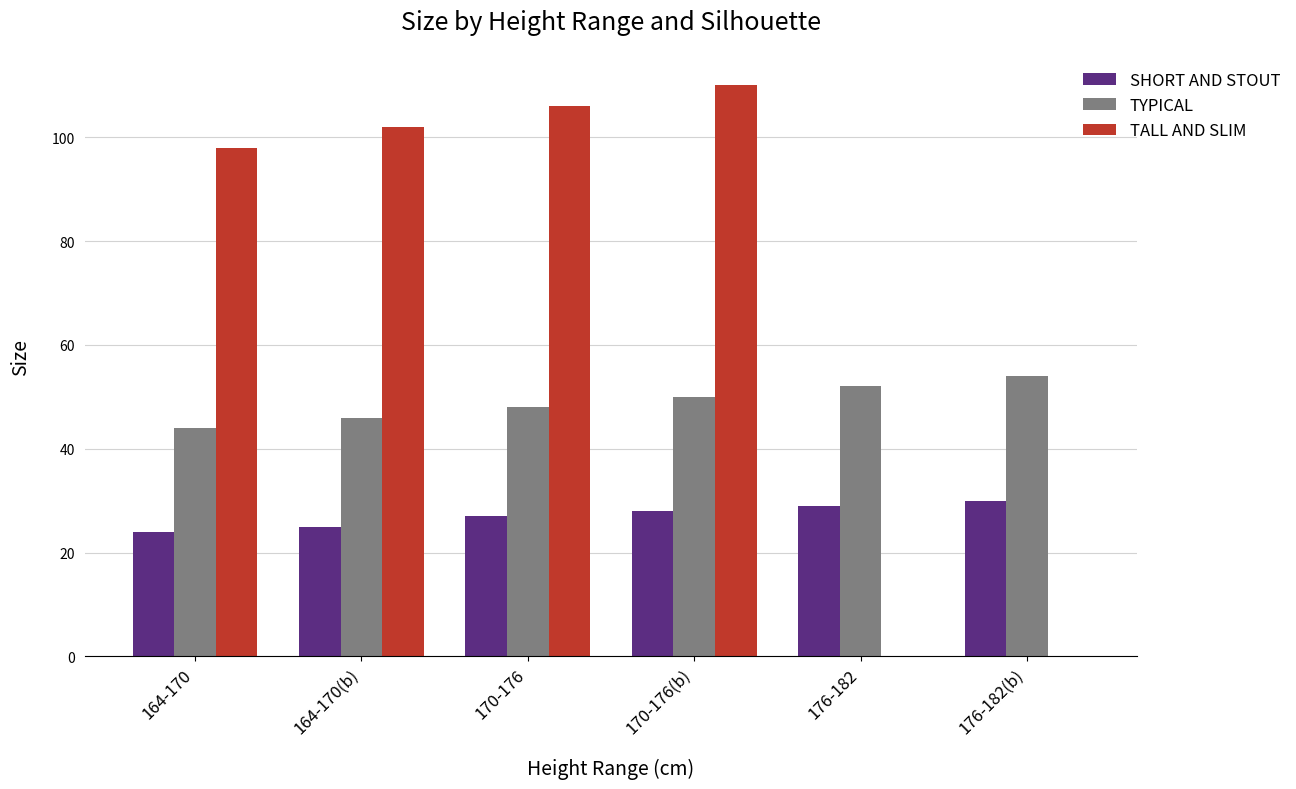

What is the sum of all TALL AND SLIM values?

416